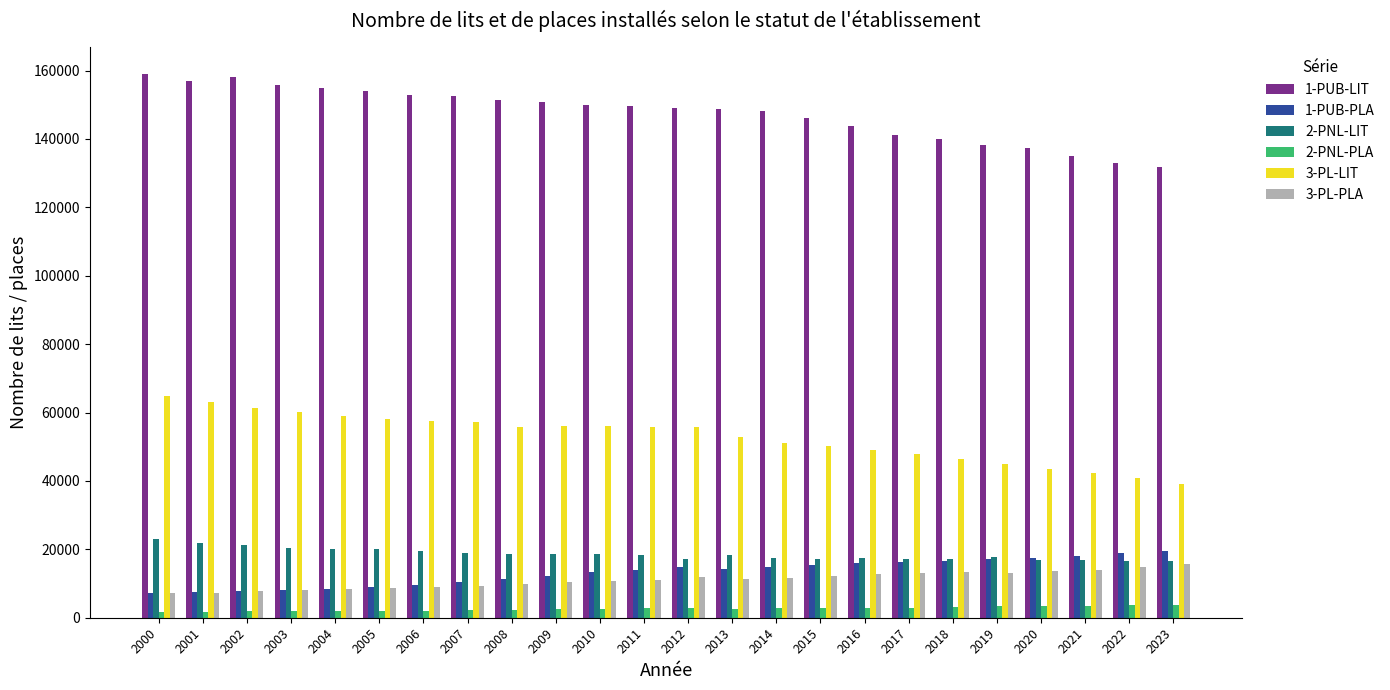

Is the value of 3-PL-PLA at 2010 greater than the value of 2-PNL-PLA at 2012?

Yes